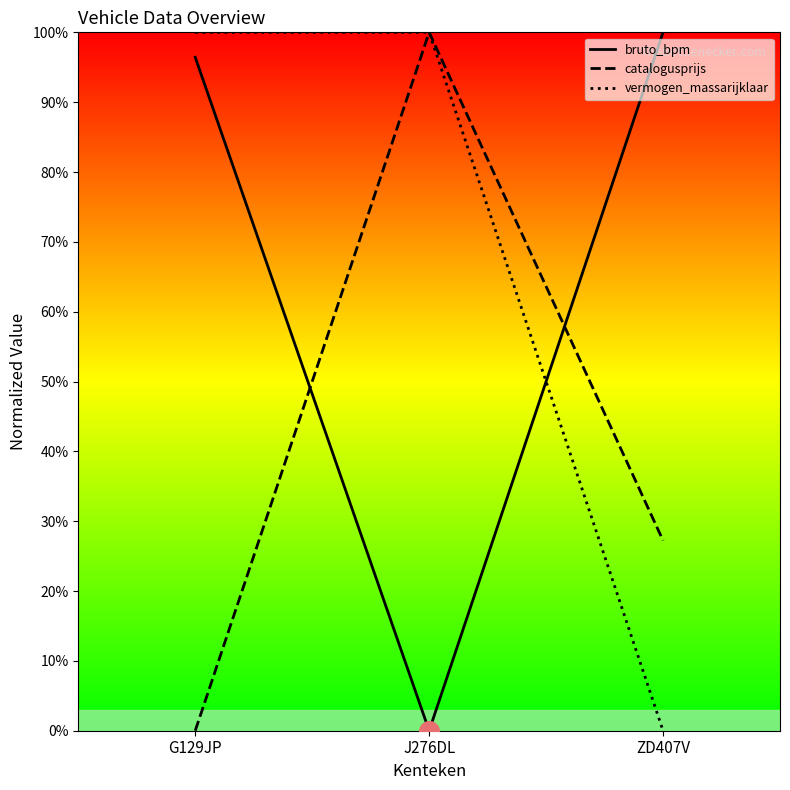

What are all the series names shown in the legend?

bruto_bpm, catalogusprijs, vermogen_massarijklaar